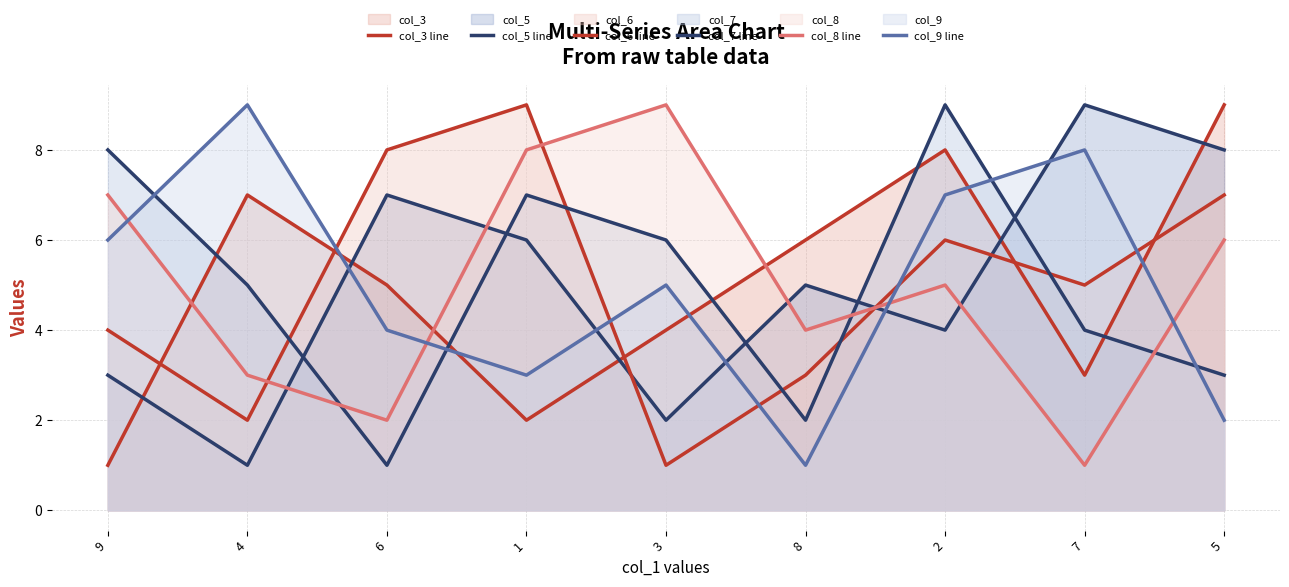

How many interior local peaks does the col_8 line series have?

2